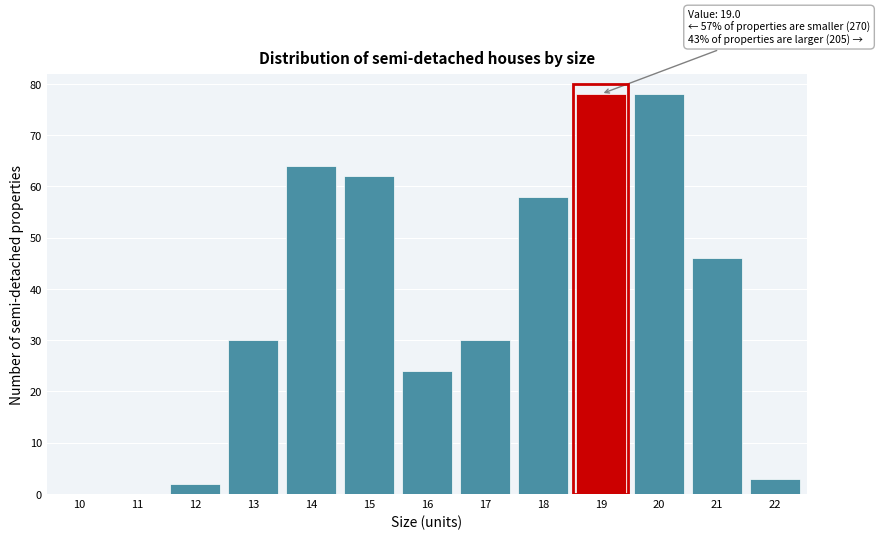

Reading left to right, transcribe all the data shown in this chart.

10=0	11=0	12=2	13=30	14=64	15=62	16=24	17=30	18=58	19=78	20=78	21=46	22=3